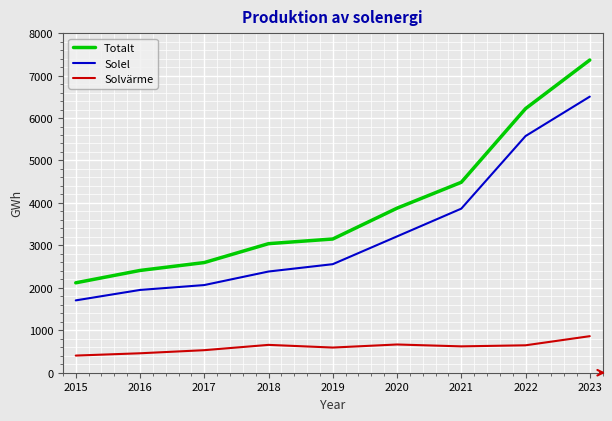

Which series changed the most between 2015 and 2021?

Totalt